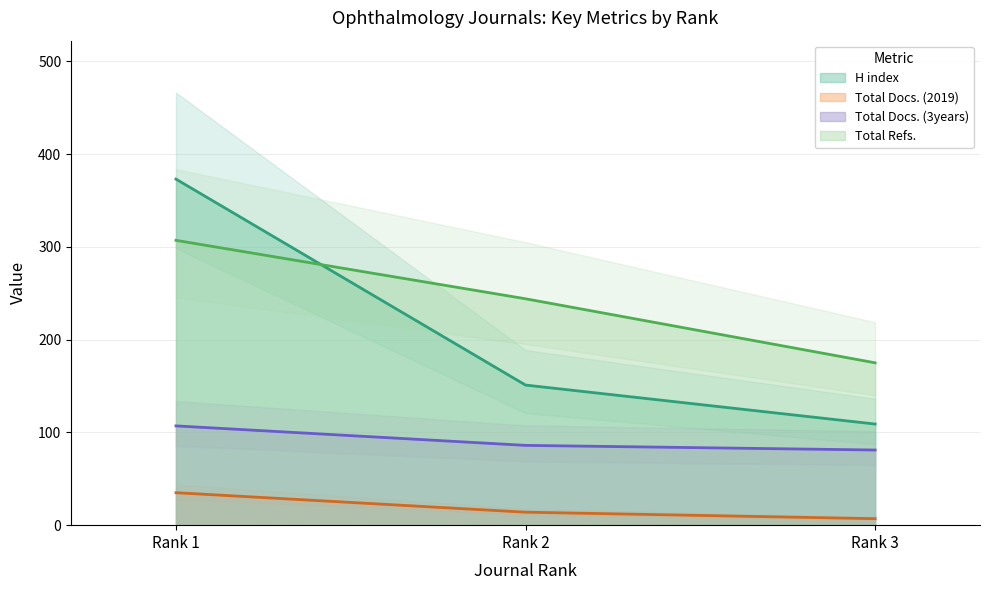

Which category has the highest value in the Total Refs. series?

Rank 1